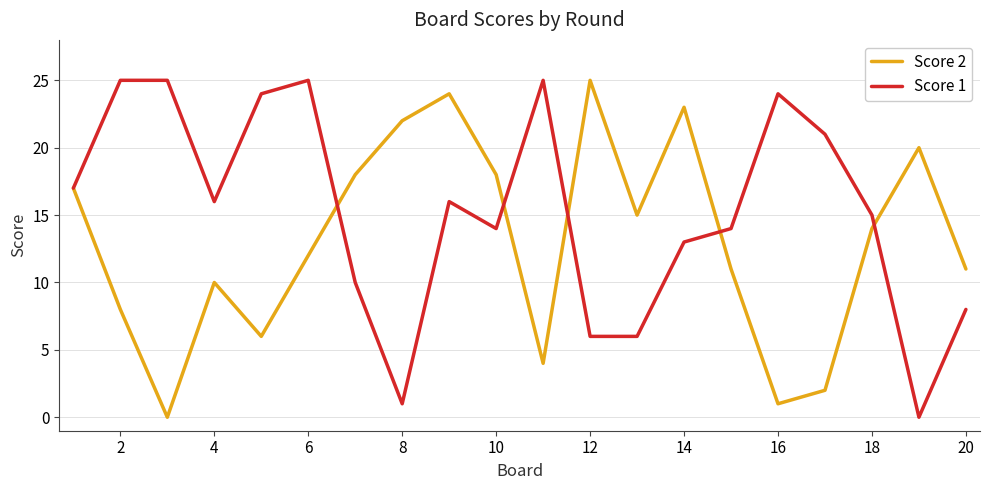

Rank the series by their average value, from lowest to highest.

Score 2, Score 1